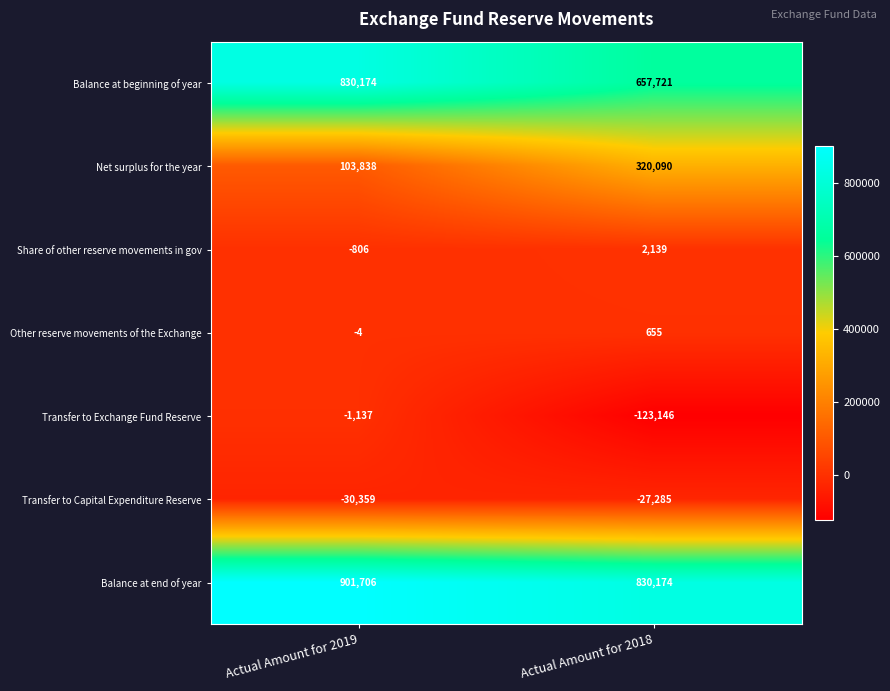

Reading left to right, what are all the values shown in this chart?

Balance at beginning of year: 830174	657721
Net surplus for the year: 103838	320090
Share of other reserve movements in gov: -806	2139
Other reserve movements of the Exchange: -4	655
Transfer to Exchange Fund Reserve: -1137	-123146
Transfer to Capital Expenditure Reserve: -30359	-27285
Balance at end of year: 901706	830174